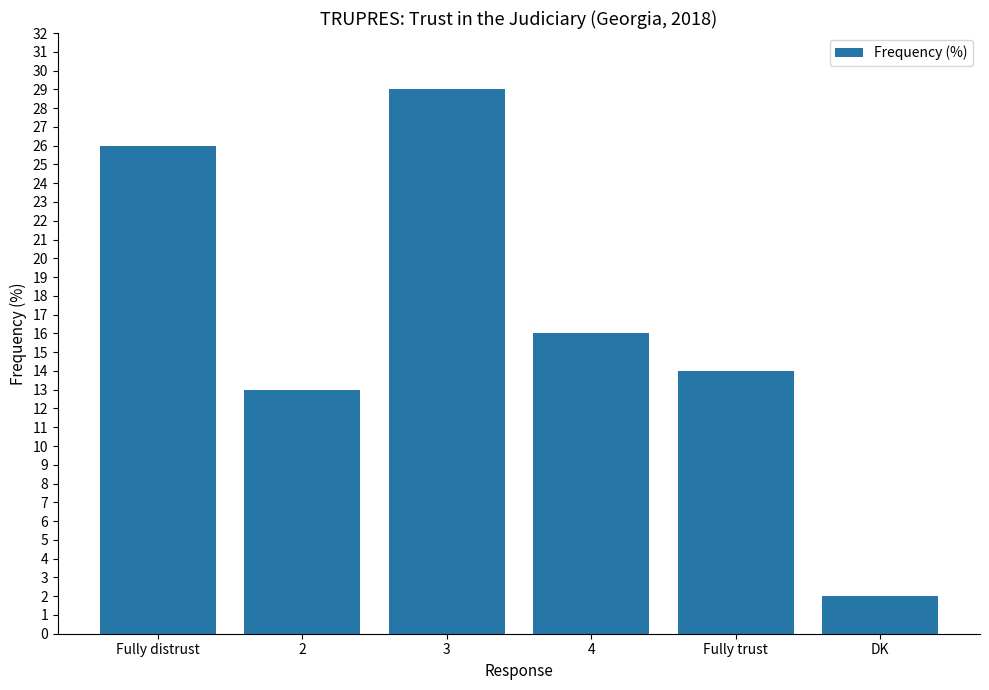

The value at 2 is 6. True or false?

False